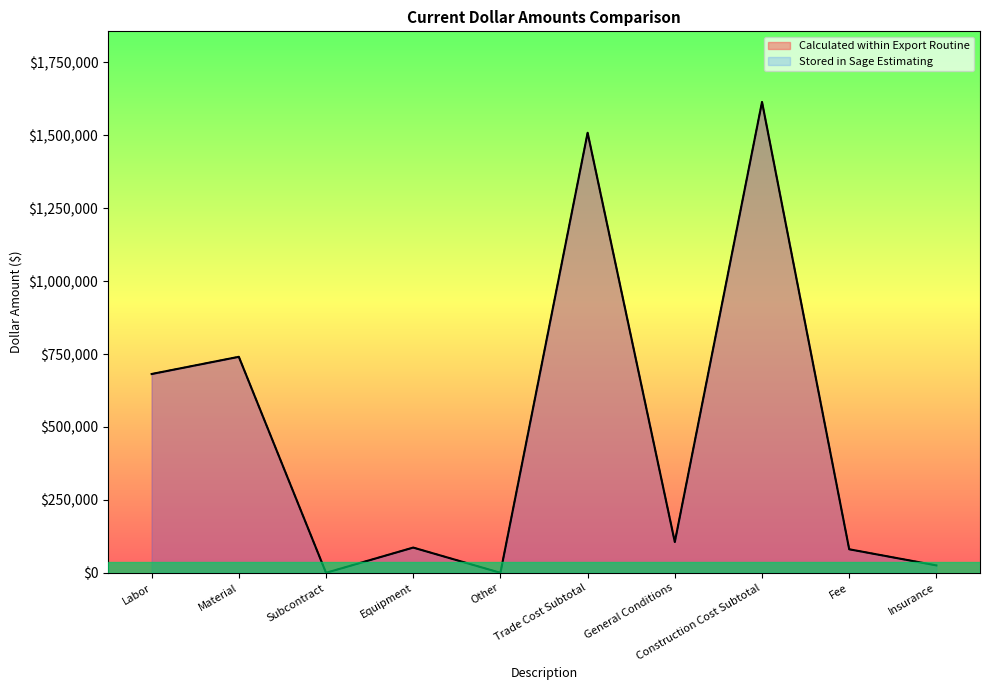

The value of Stored in Sage Estimating at Other is 637038.3. True or false?

False